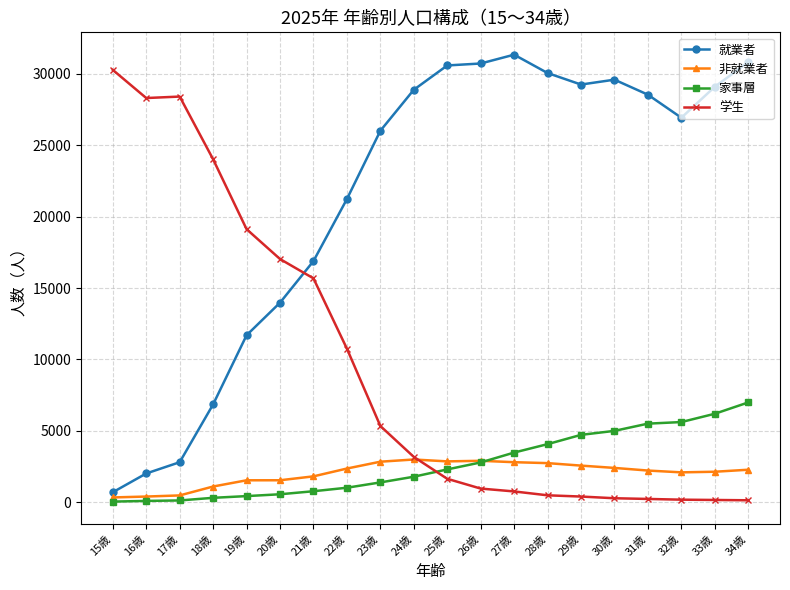

Is it true that 就業者 equals 26931 at 32歳?

True